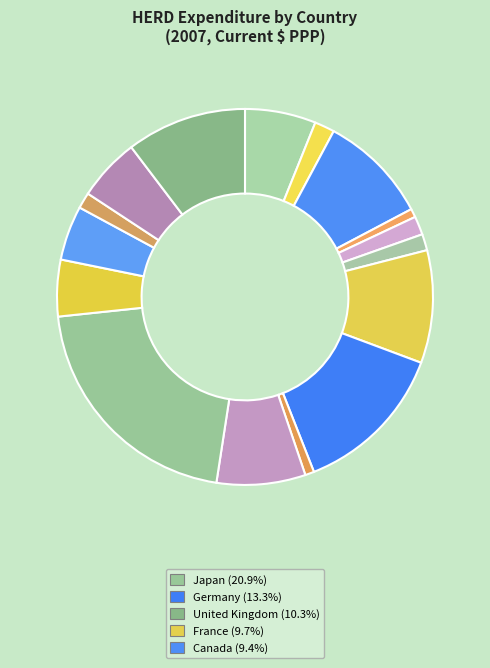

How many slices are in this pie chart?

16